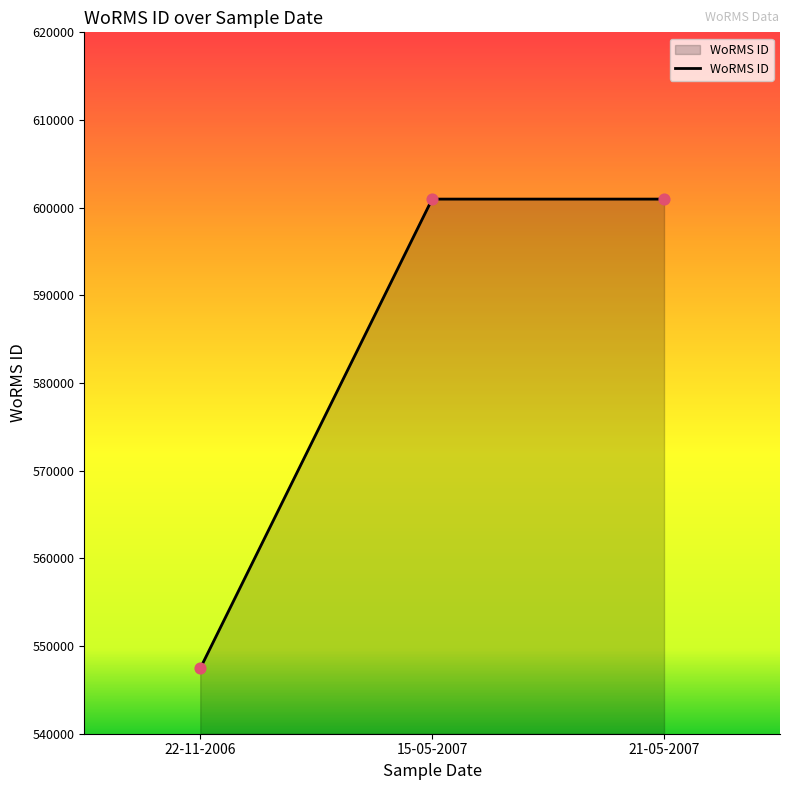

Approximately how many times larger is the value at 21-05-2007 compared to 15-05-2007?

1.0